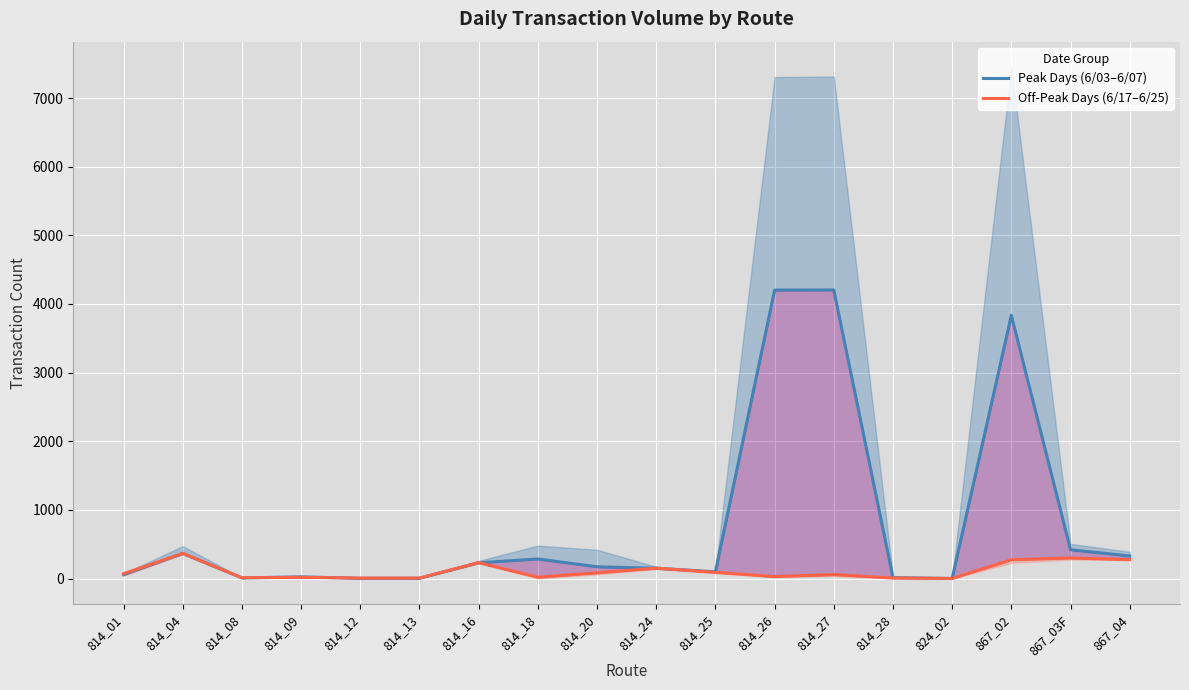

How many intersections are there between Off-Peak Days (6/17–6/25) and Peak Days (6/03–6/07)?

7